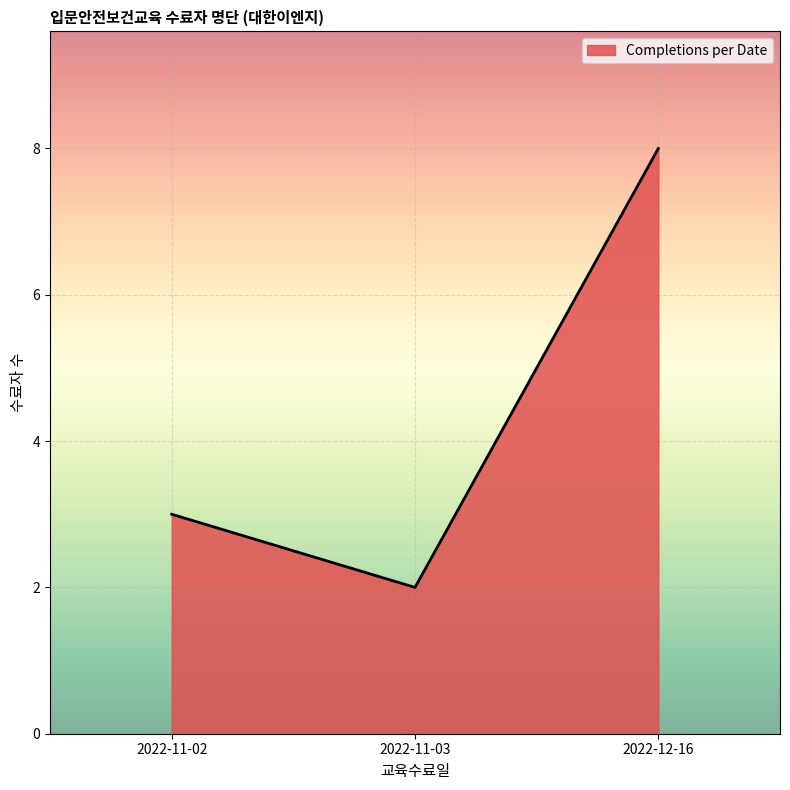

How many lines are shown in the chart?

1